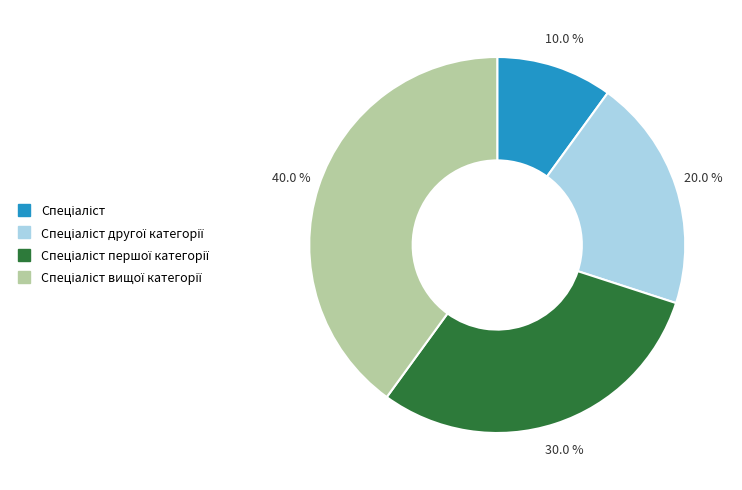

Does any single category account for the majority?

No